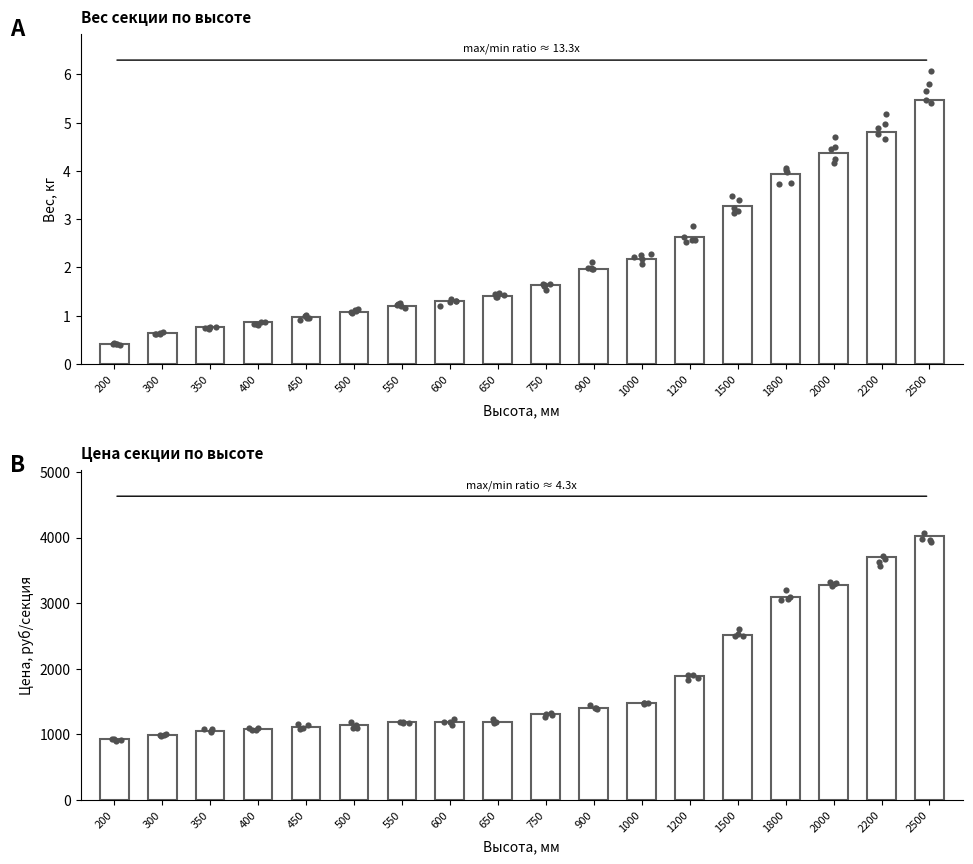

Which series contains the highest Y value?

Цена, руб/секция